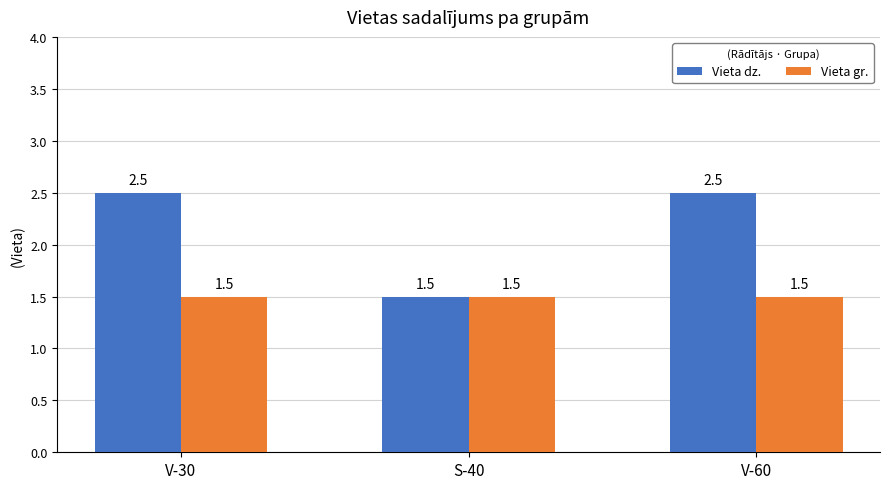

What are all the series names shown in the legend?

Vieta dz., Vieta gr.